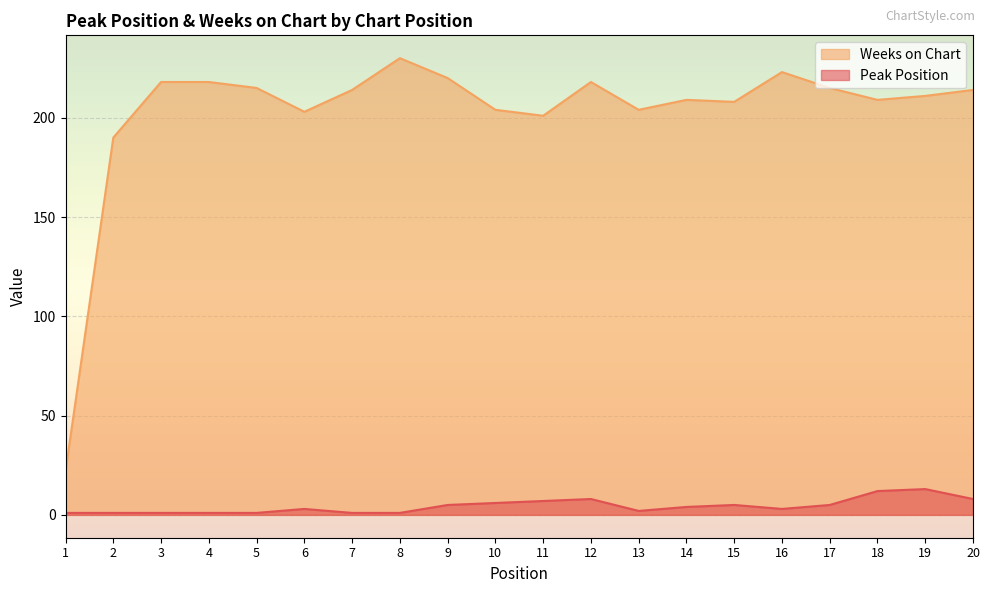

At which label does Peak Position first exceed 4?

9